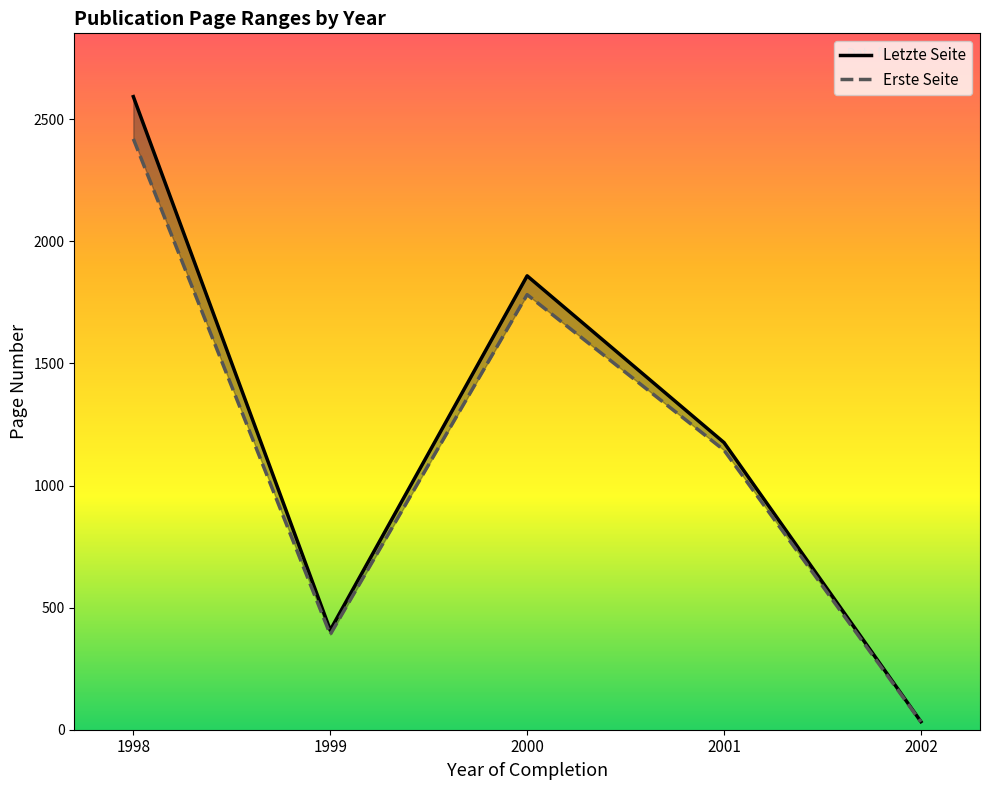

Where is the first local minimum for Letzte Seite?

1999